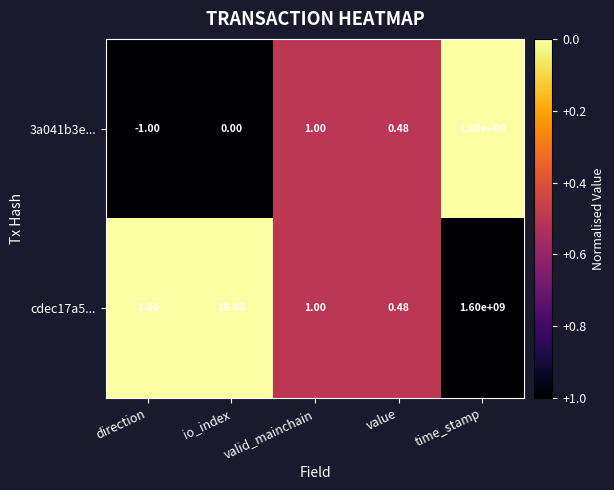

At which category is the sum across all series the highest?

time_stamp